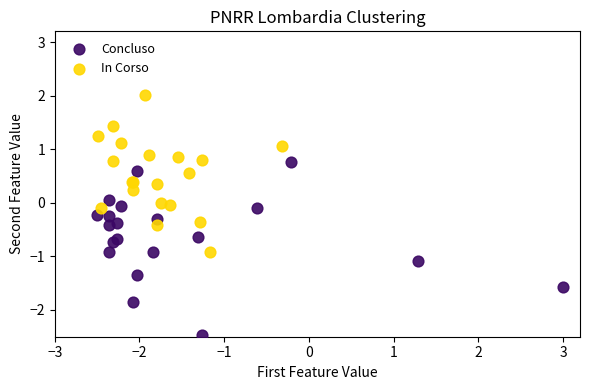

Which series has the largest Y range (max minus min)?

Concluso